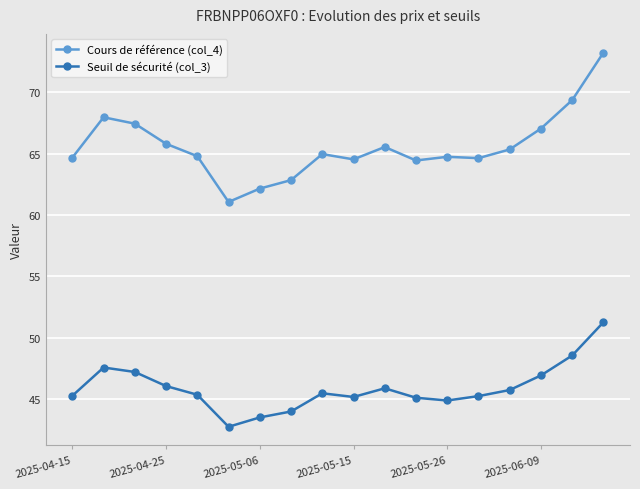

Does the chart display data point markers on the line(s)?

Yes